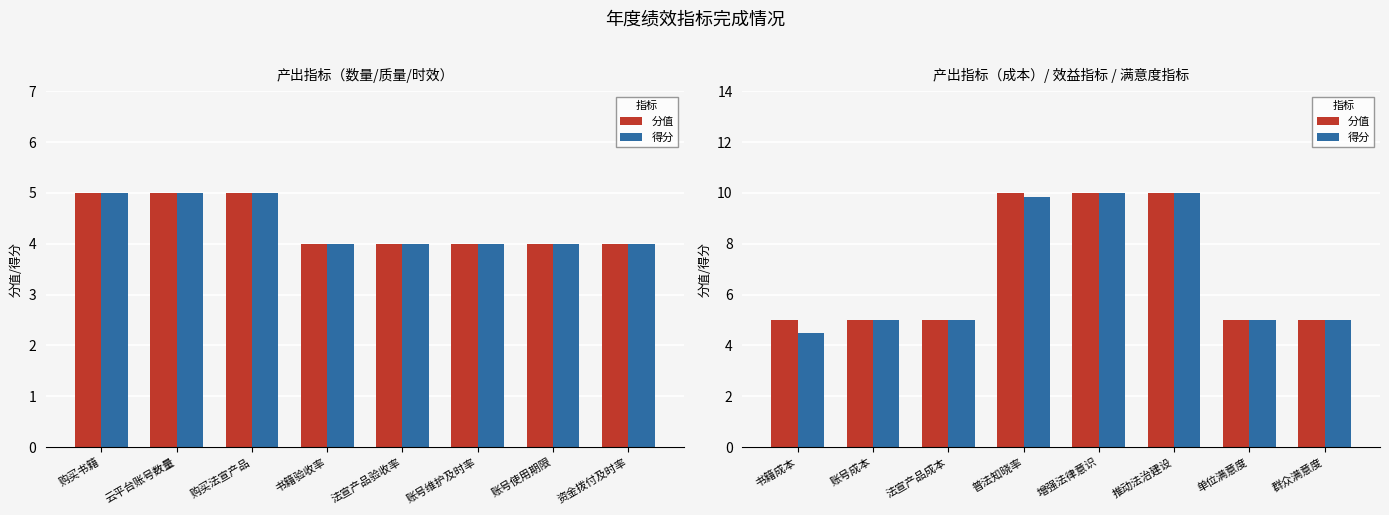

At how many categories does at least one series exceed 6?

3